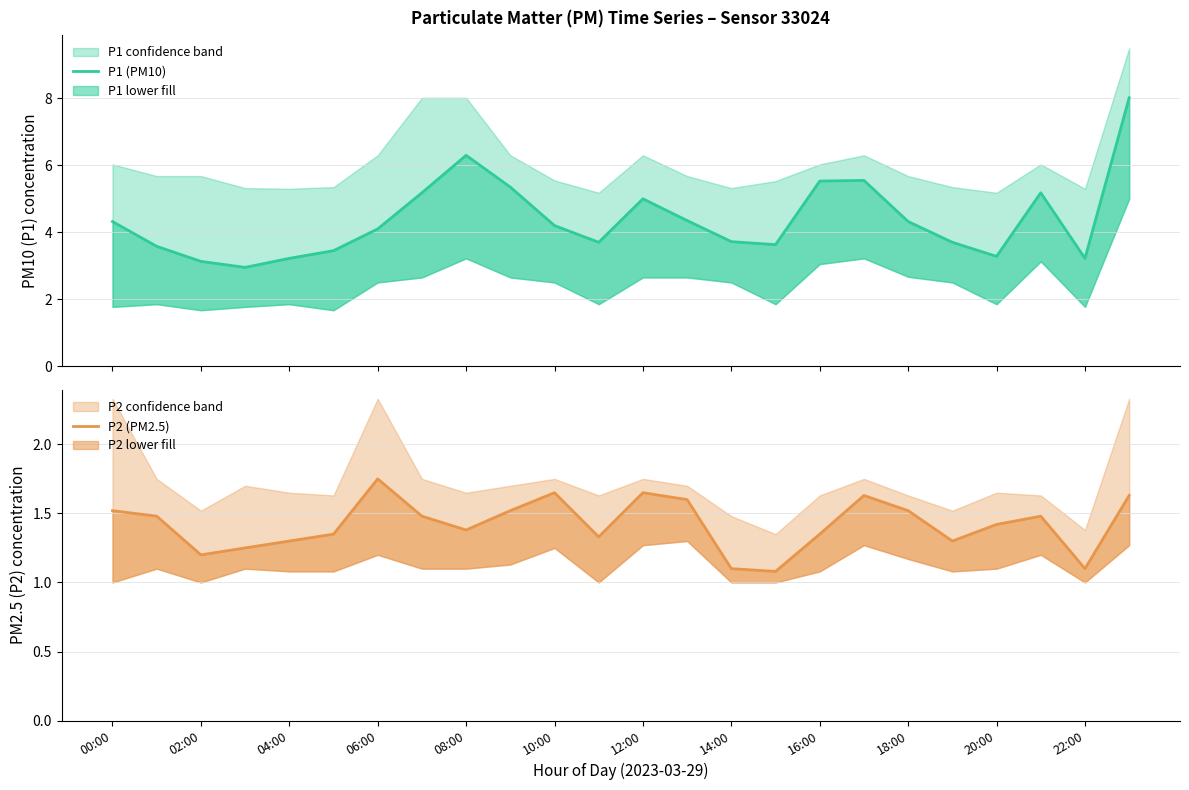

What is the difference between the highest and lowest values at 02:00?

1.9